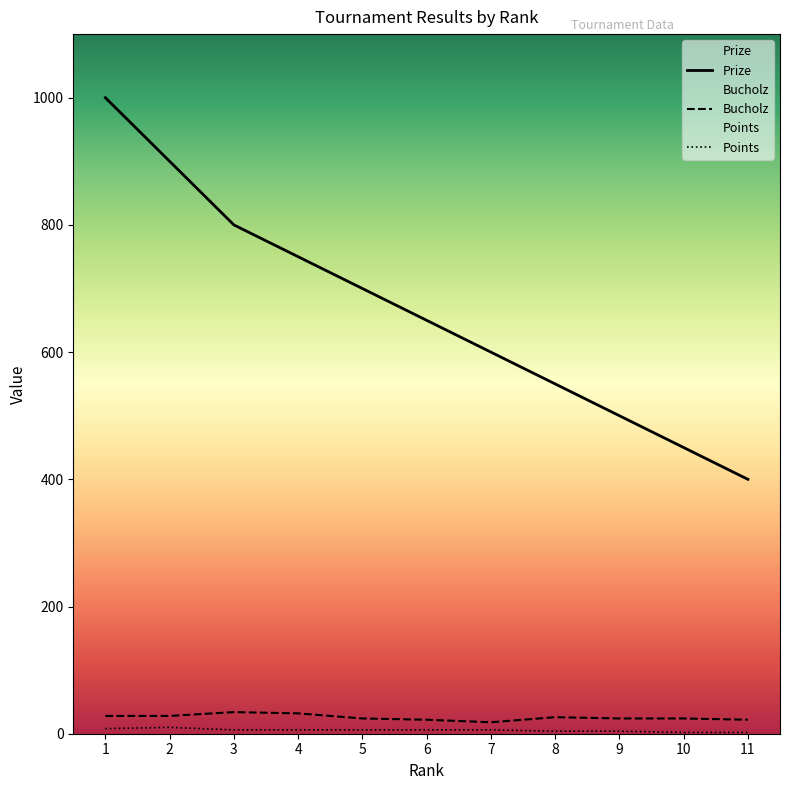

At which label does Prize first exceed 650?

1